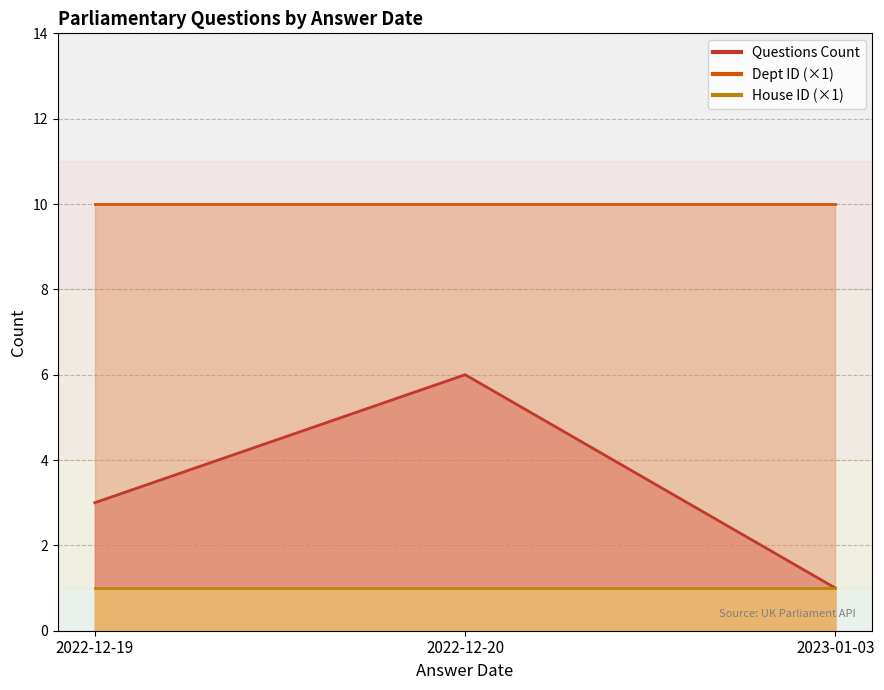

What is the difference between the highest and lowest values at 5?

9